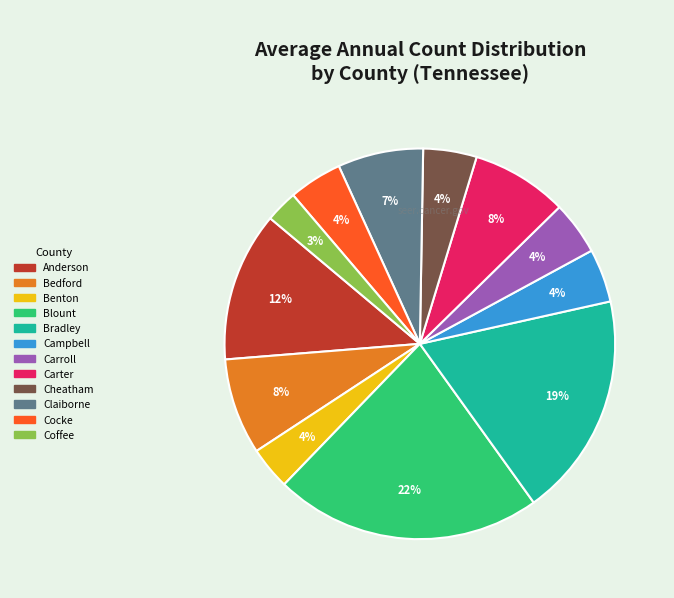

Combined, do Campbell and Carroll account for over 50%?

No